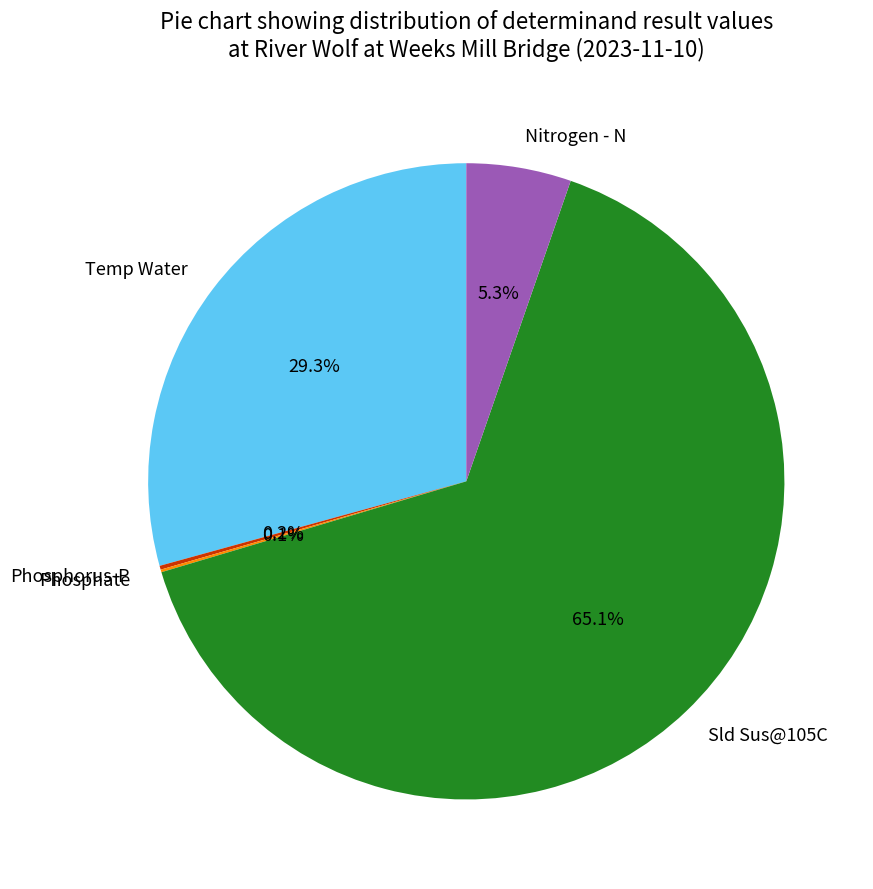

Which slice is the largest?

Sld Sus@105C